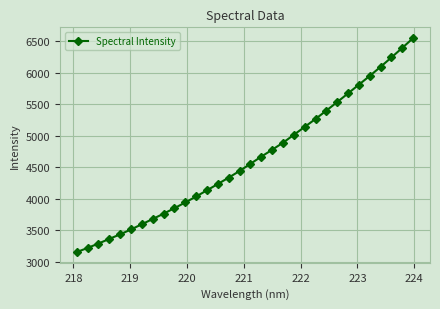

True or false: the data has more than 1 interior local peaks.

False